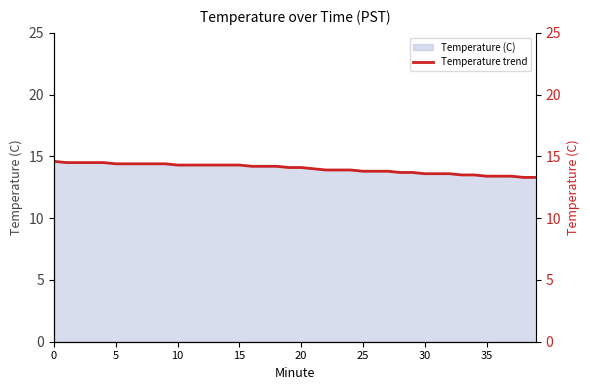

Count the number of categories in the chart.

40